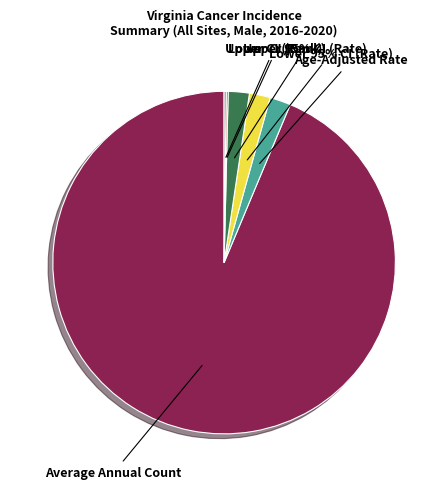

Rank the categories by value from highest to lowest.

Average Annual Count, Upper 95% CI (Rate), Age-Adjusted Rate, Lower 95% CI (Rate), Upper CI (Rank), Lower CI (Rank)